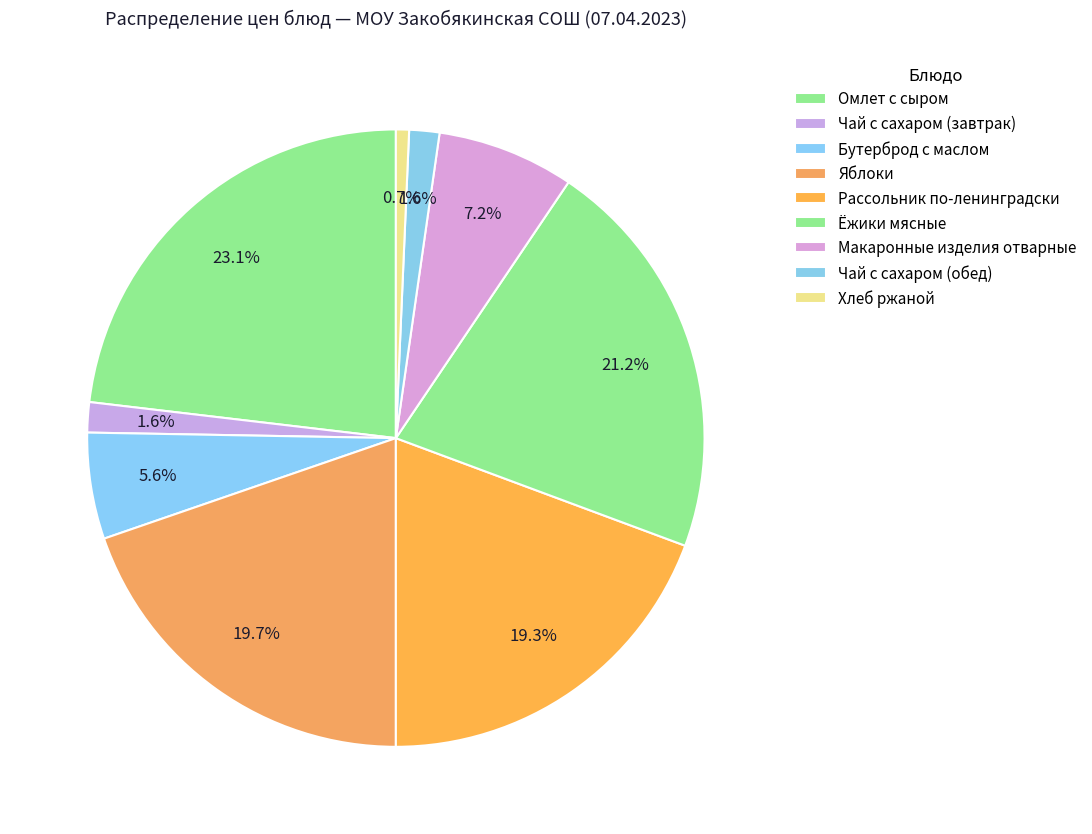

True or false: Рассольник по-ленинградски accounts for 5% of the total.

False